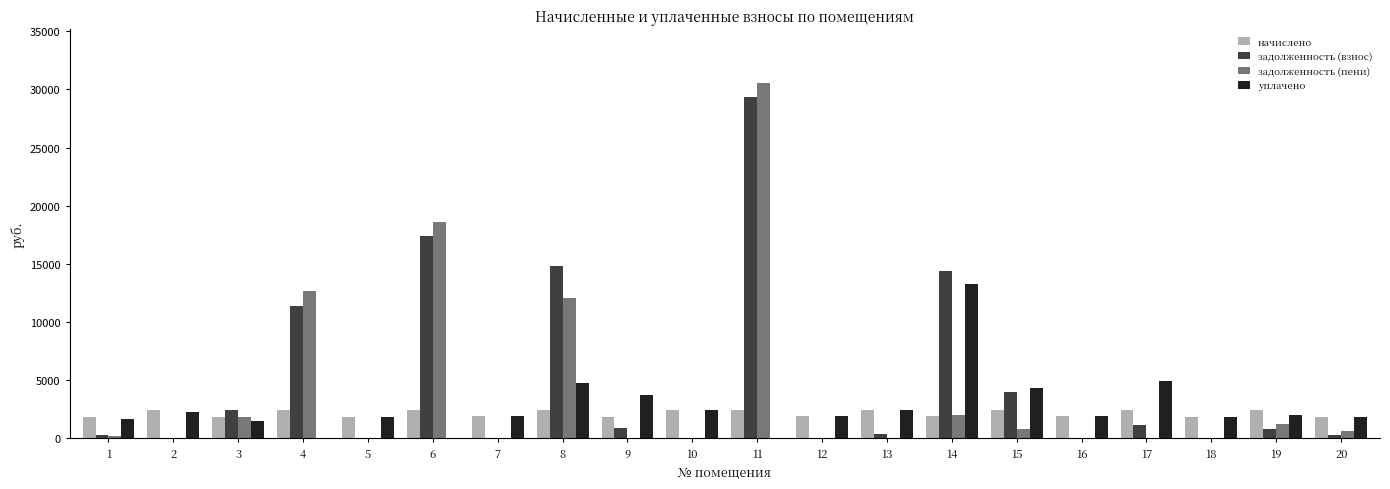

What is the difference between the начислено values at 20 and 7?

15.9